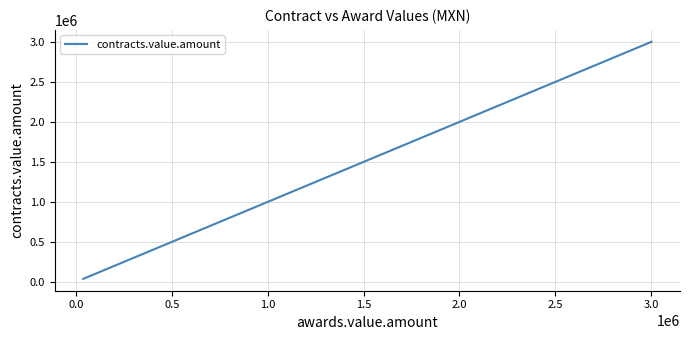

What is the value of the 3rd point from the left?

1000000